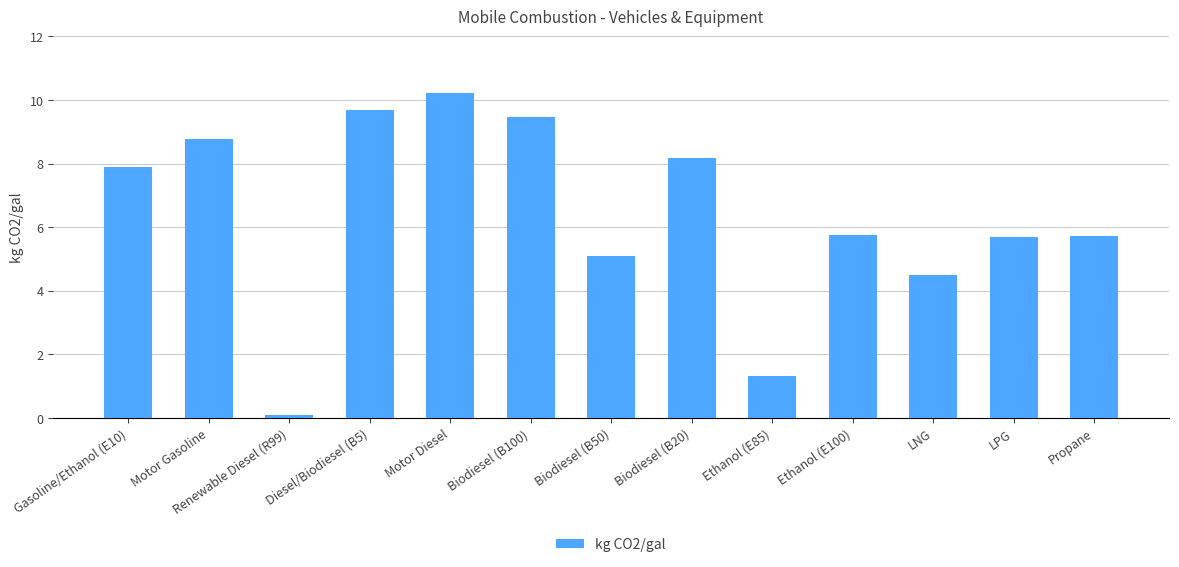

What is the label of the 5th bar from the left?

Motor Diesel